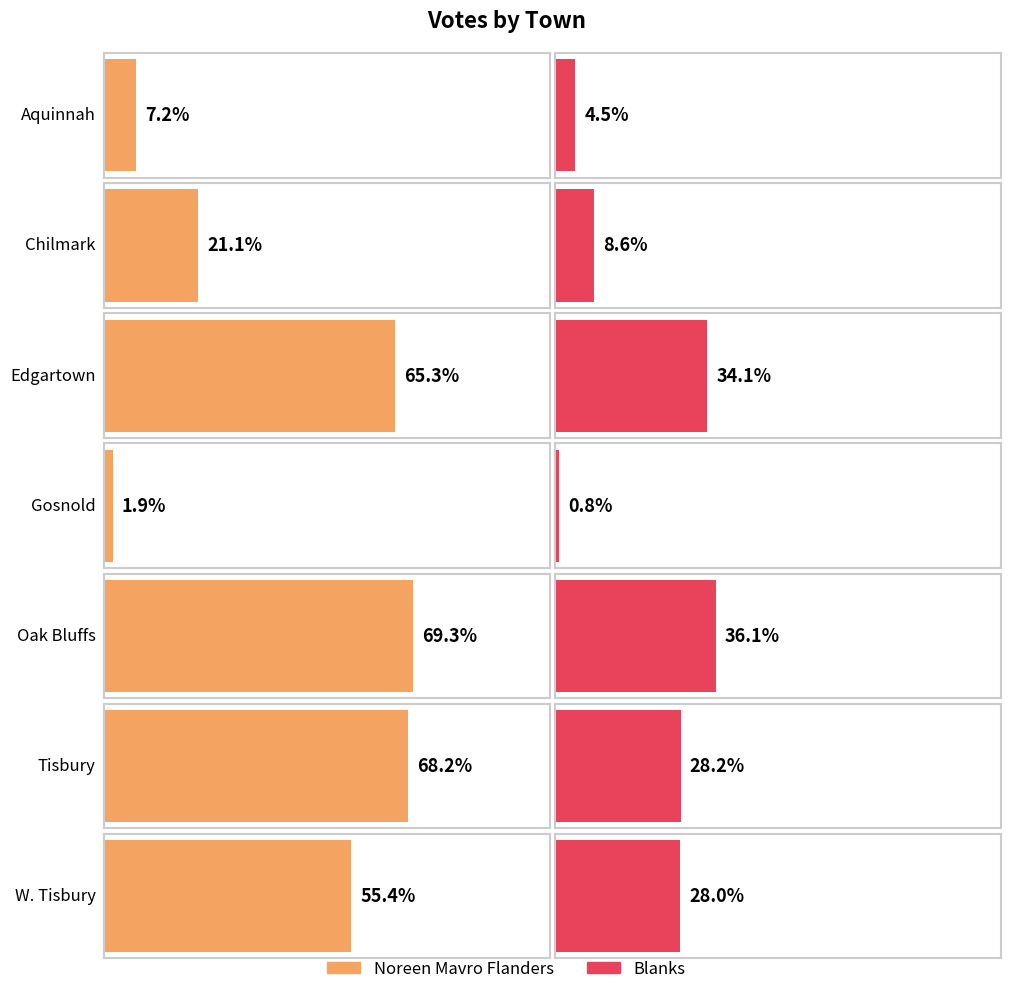

The Noreen Mavro Flanders series shows 1955 at Tisbury. True or false?

False